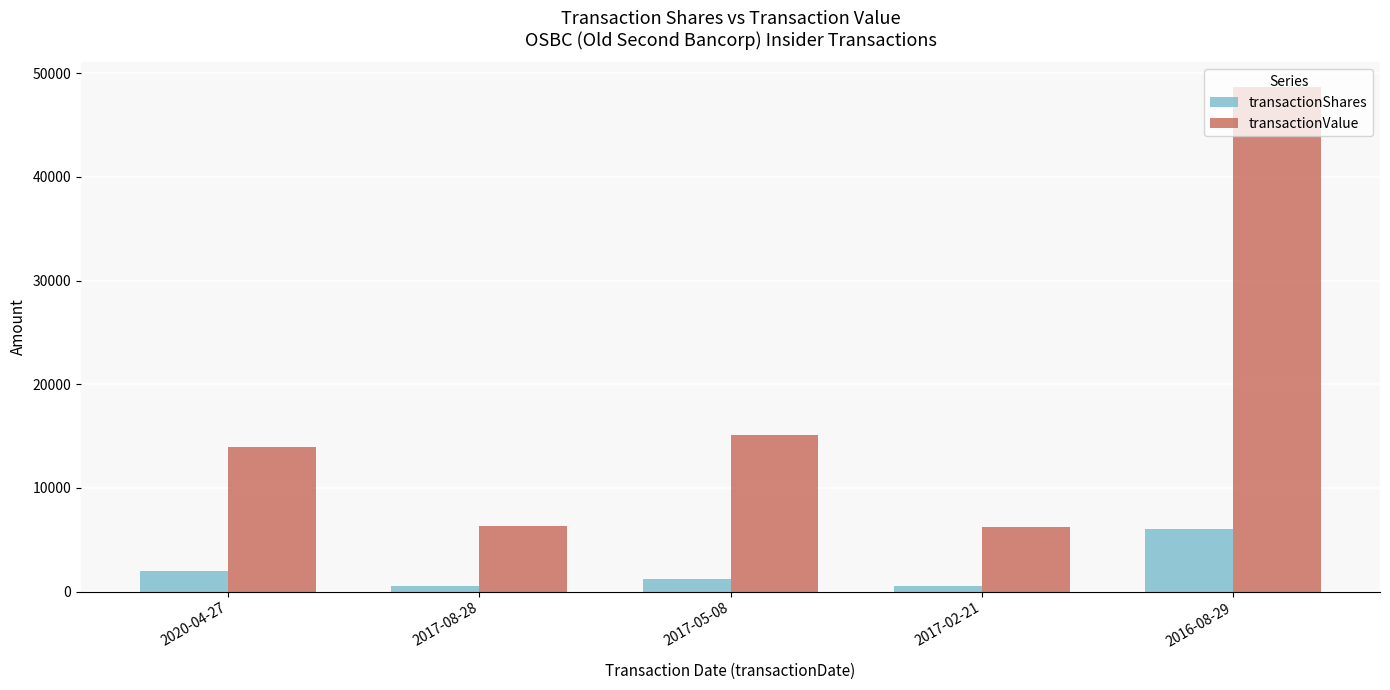

What are all the series names shown in the legend?

transactionShares, transactionValue